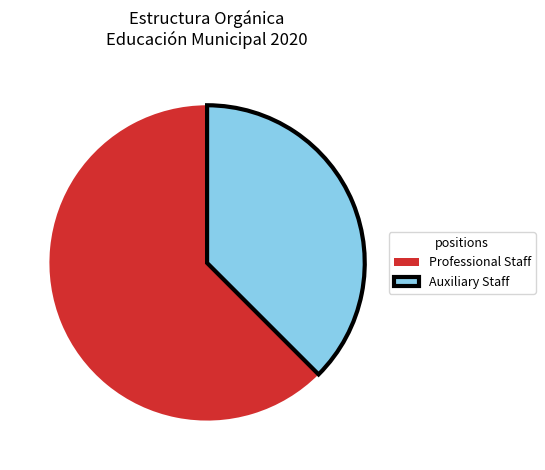

Which category has the smallest portion of the pie?

Auxiliary Staff